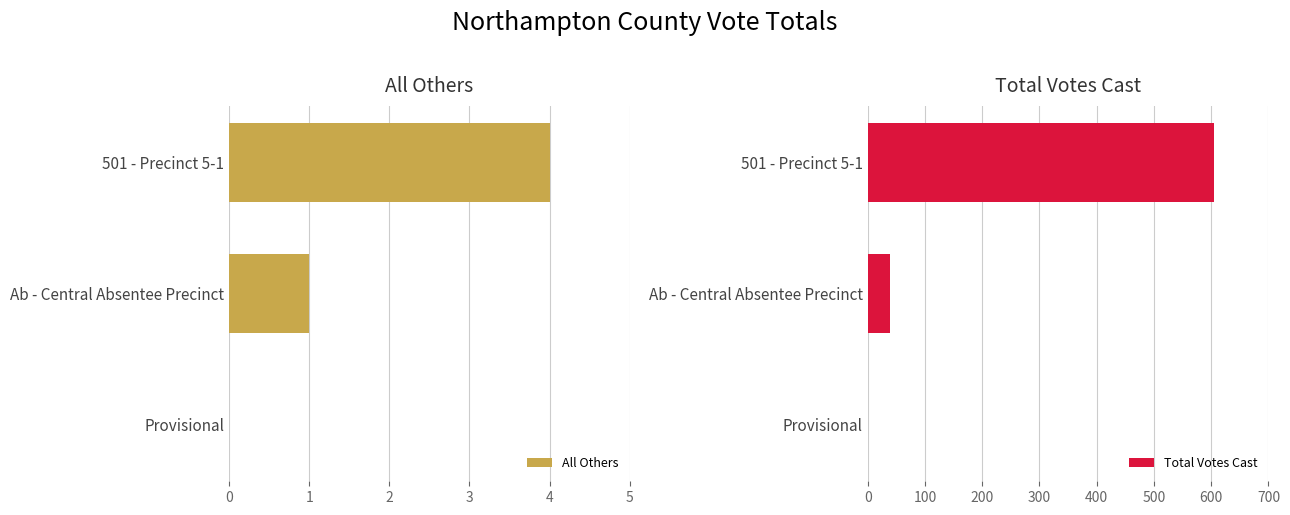

What are all the series names shown in the legend?

All Others, Total Votes Cast